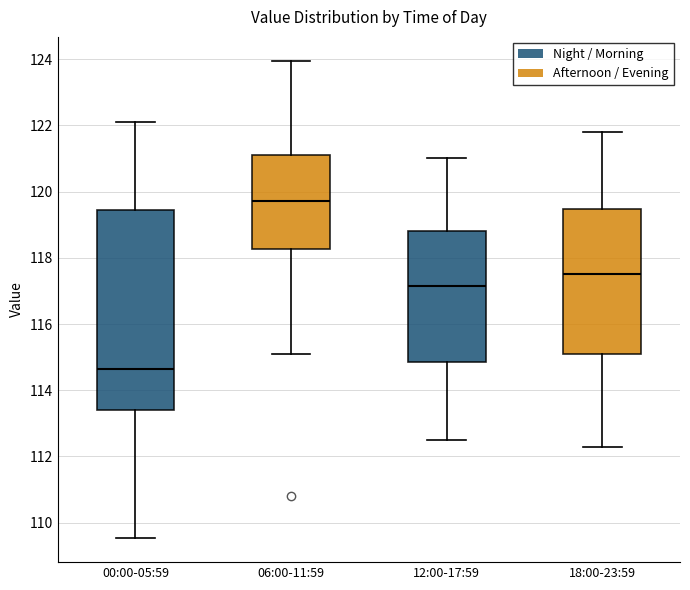

Reading left to right, read every box against the y-axis: the position of its median line, the range the box covers, and the ends of its whiskers. The values are not printed on the chart, so give them approximately, as read against the axis.

00:00-05:59: median 114.6, box 113.4 to 119.4, whiskers 109.6 to 122.2
06:00-11:59: median 119.8, box 118.2 to 121.0, whiskers 115.2 to 124.0
12:00-17:59: median 117.2, box 114.8 to 118.8, whiskers 112.6 to 121.0
18:00-23:59: median 117.6, box 115.2 to 119.4, whiskers 112.4 to 121.8